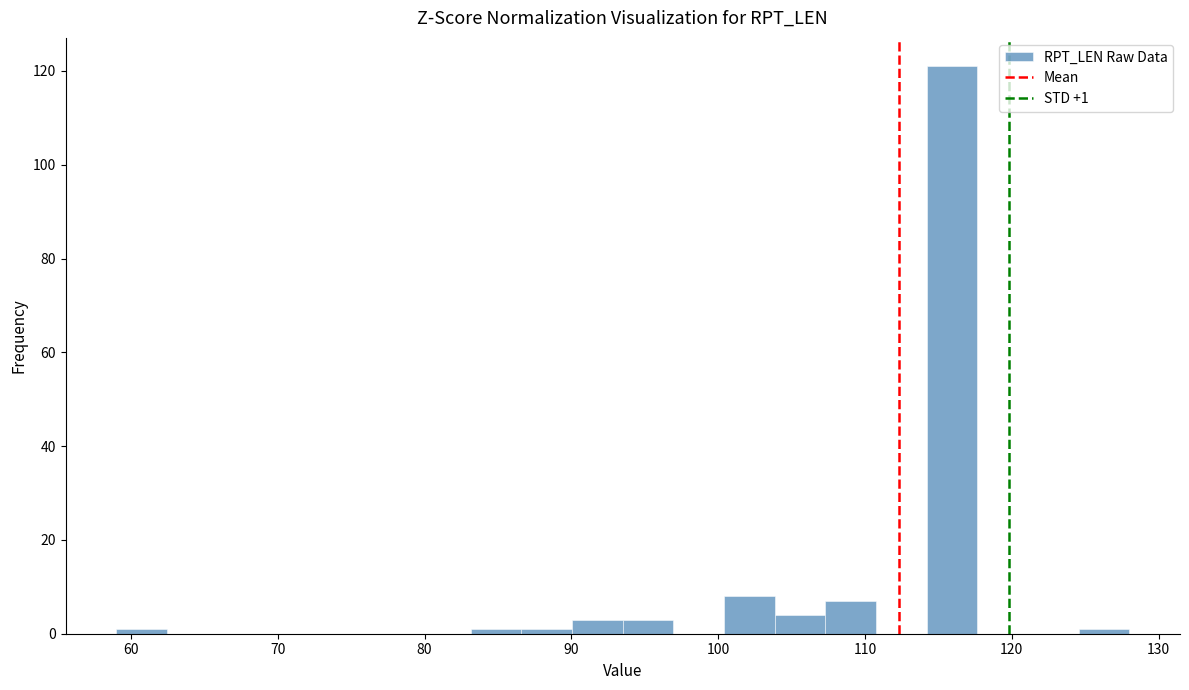

Around what value on the x-axis is the tallest bar? Give the approximate position of its centre, as read against the axis.

116